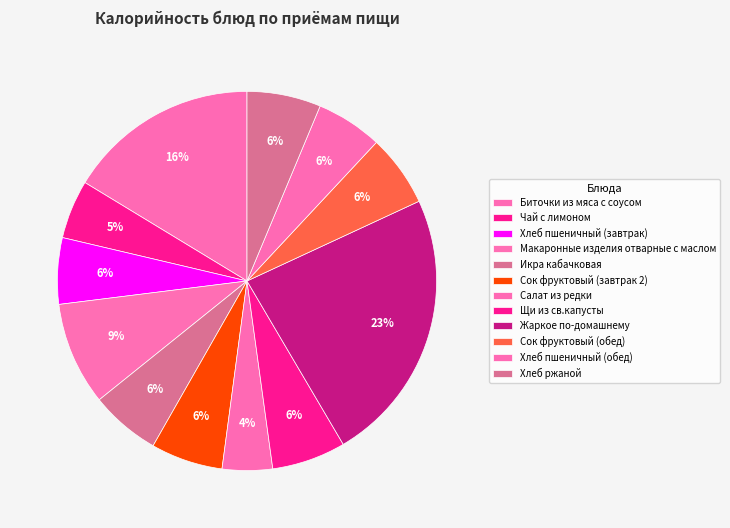

How many slices are in this pie chart?

12